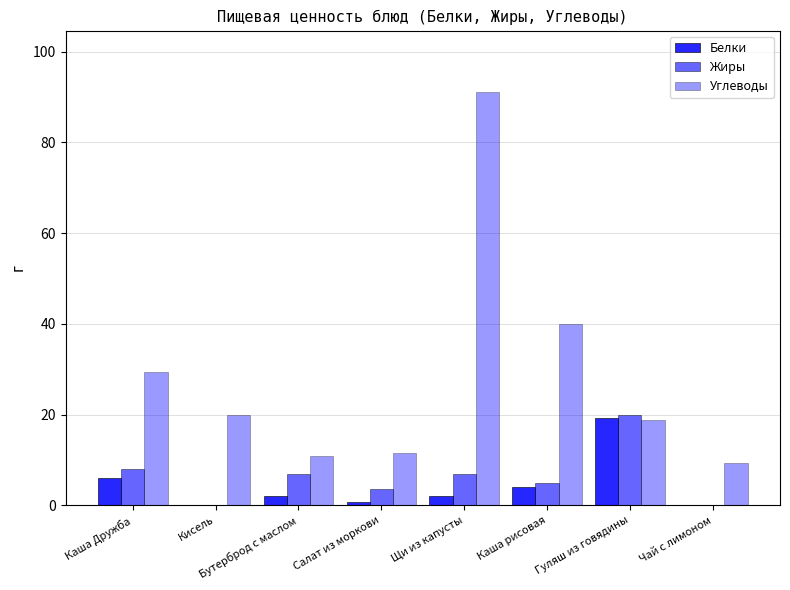

What is the difference between the Углеводы values at Бутерброд с маслом and Щи из капусты?

80.0